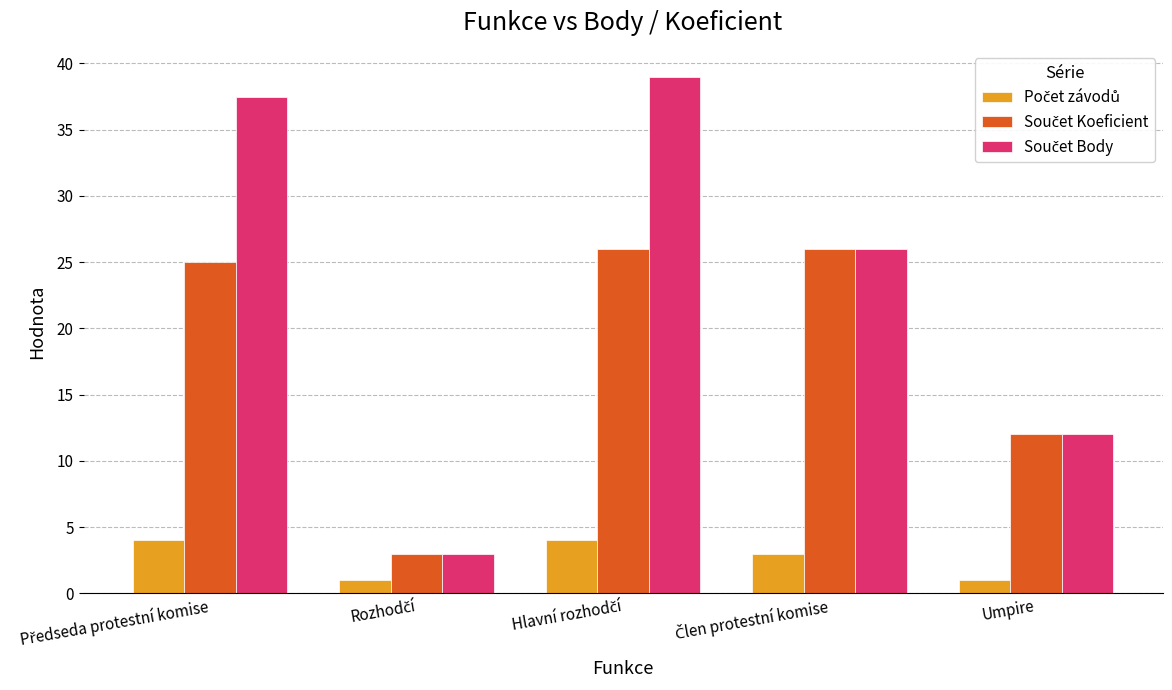

What is the maximum value shown in the chart?

39.0